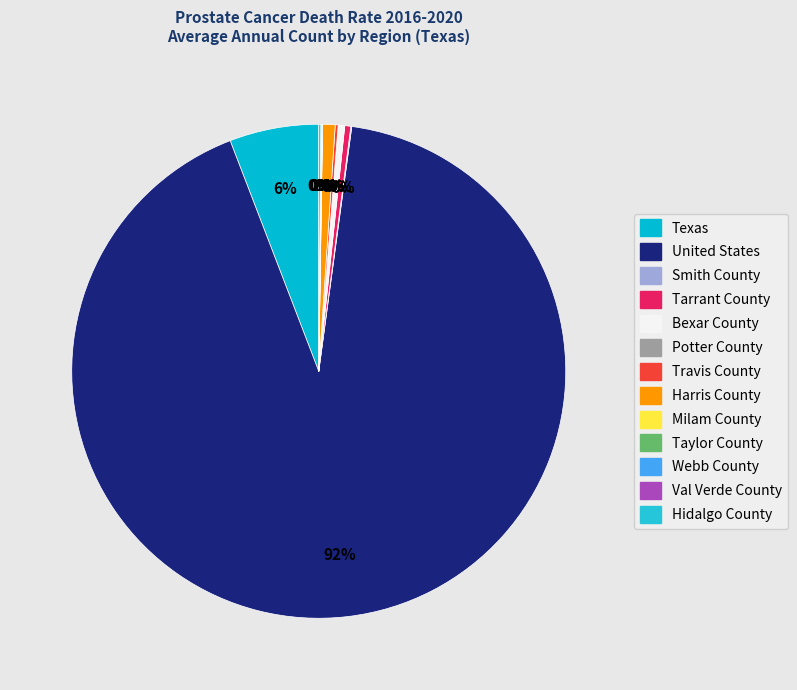

What portion of the pie excludes Hidalgo County?

99.9%